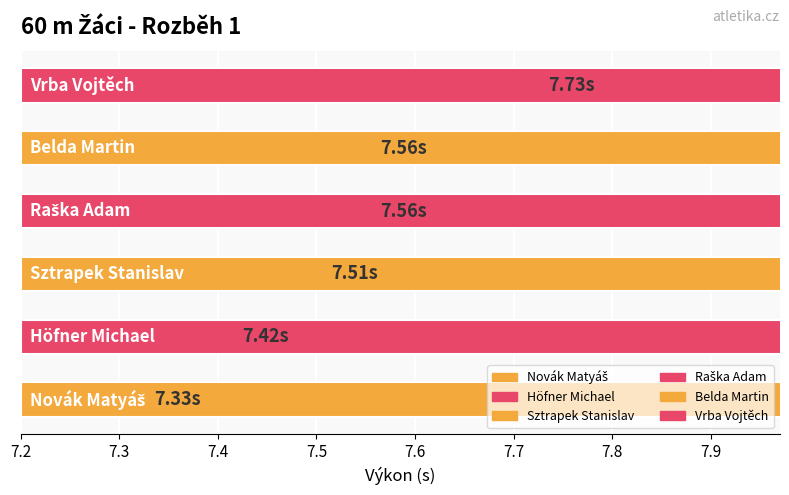

Between 7.5 and 7.7, which is larger?

7.7